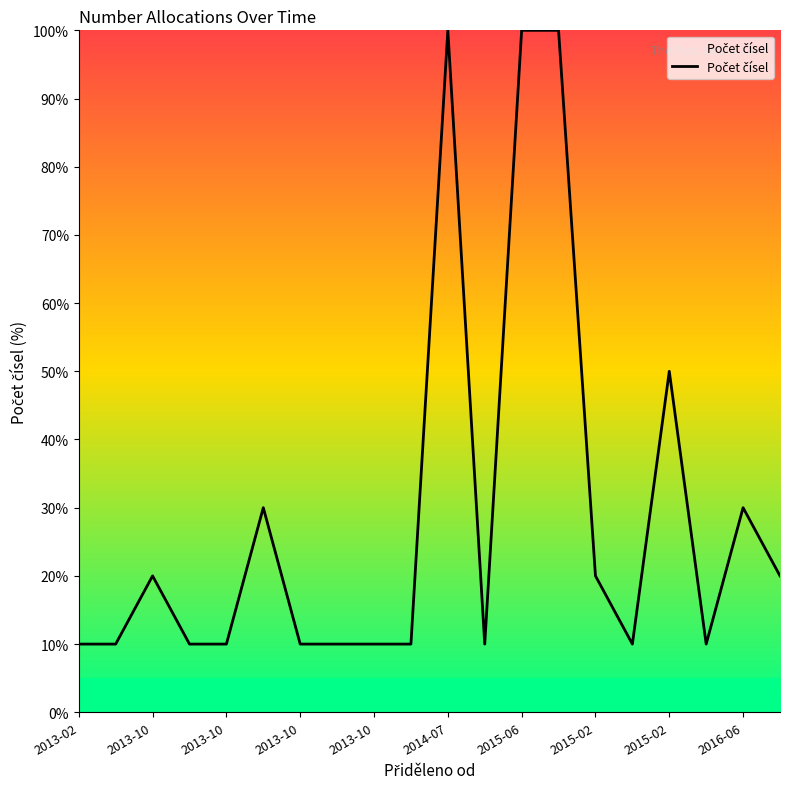

Reading left to right, what are all the values shown in this chart?

10	10	20	10	10	30	10	10	10	10	100	10	100	100	20	10	50	10	30	20